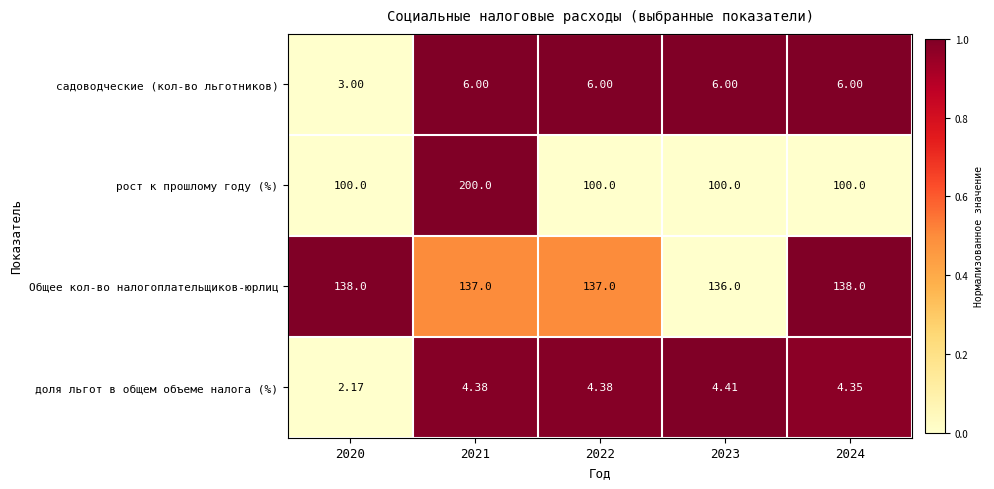

List the series in order of their peak value, lowest first.

доля льгот в общем объеме налога (%), садоводческие (кол-во льготников), Общее кол-во налогоплательщиков-юрлиц, рост к прошлому году (%)